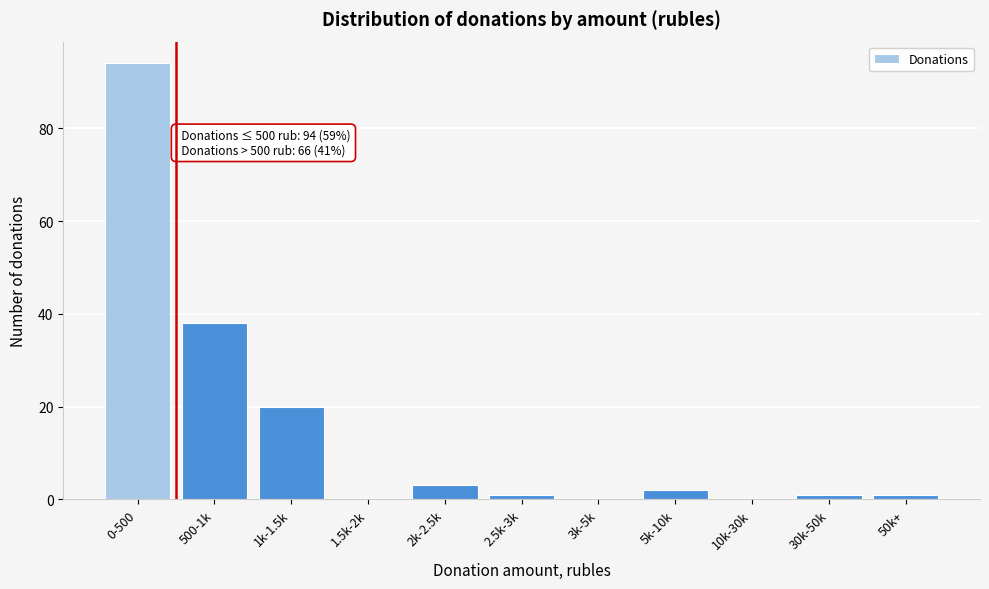

Reading left to right, what are all the values shown in this chart?

0-500=94	500-1k=38	1k-1.5k=20	1.5k-2k=0	2k-2.5k=3	2.5k-3k=1	3k-5k=0	5k-10k=2	10k-30k=0	30k-50k=1	50k+=1